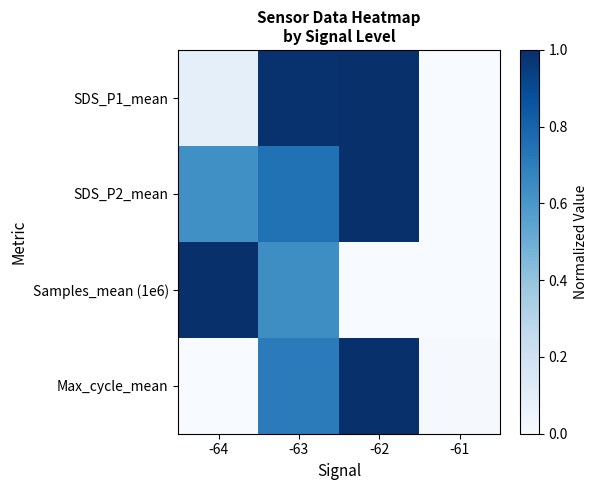

How many data points does each series have?

4